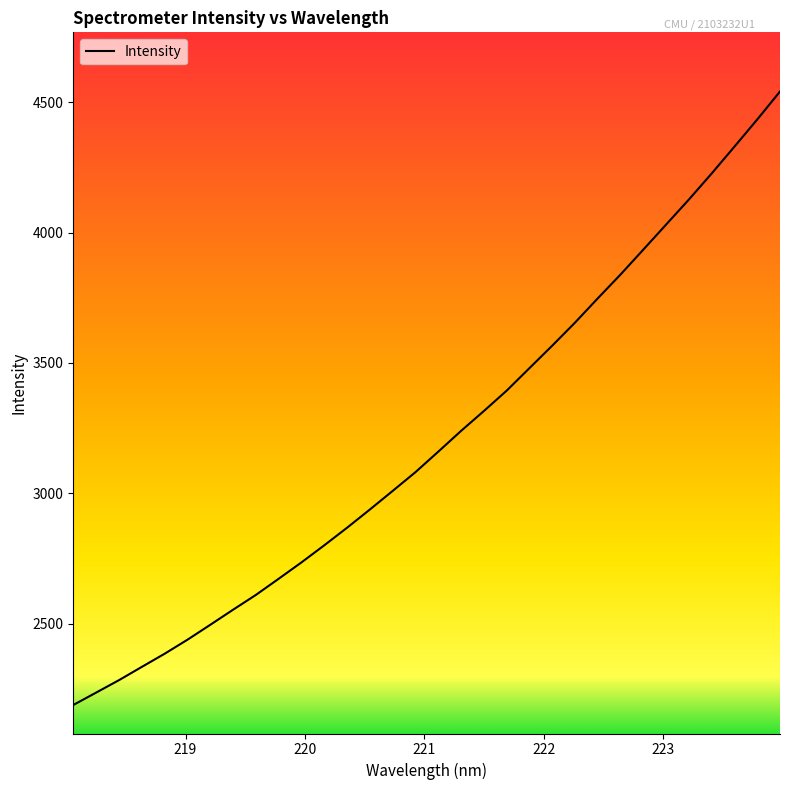

What is the smallest value displayed?

2187.2